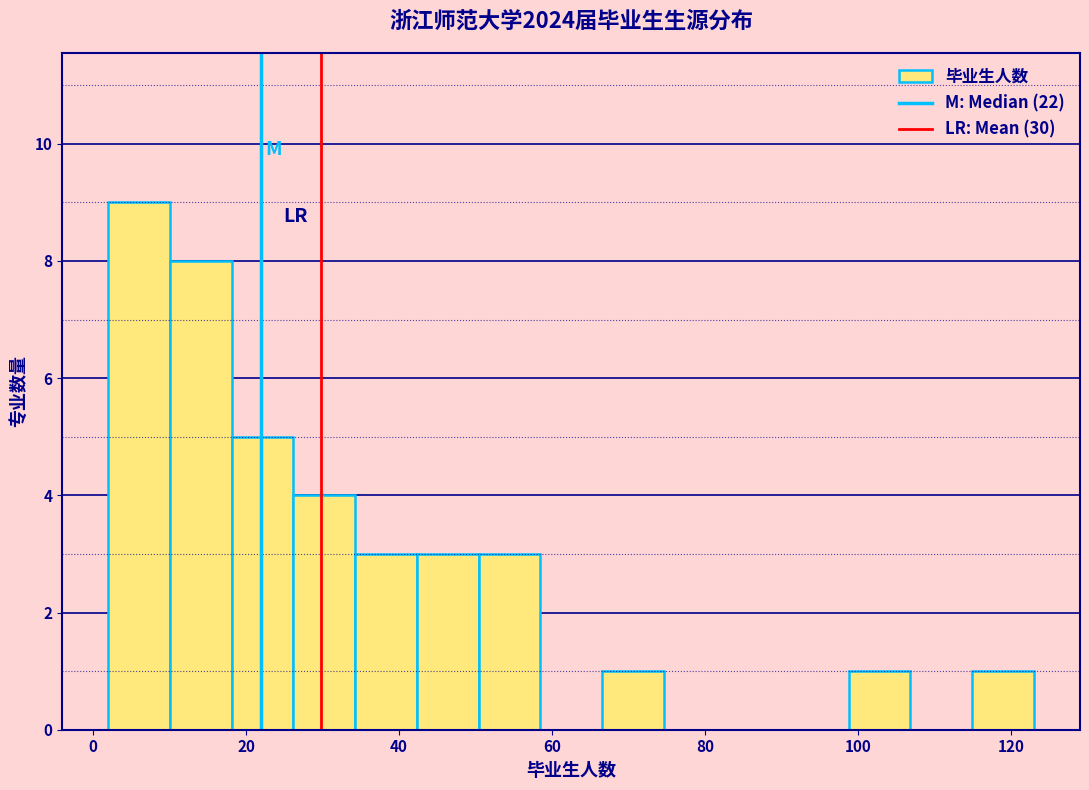

Over which range of the x-axis is the bar tallest?

2 to 10